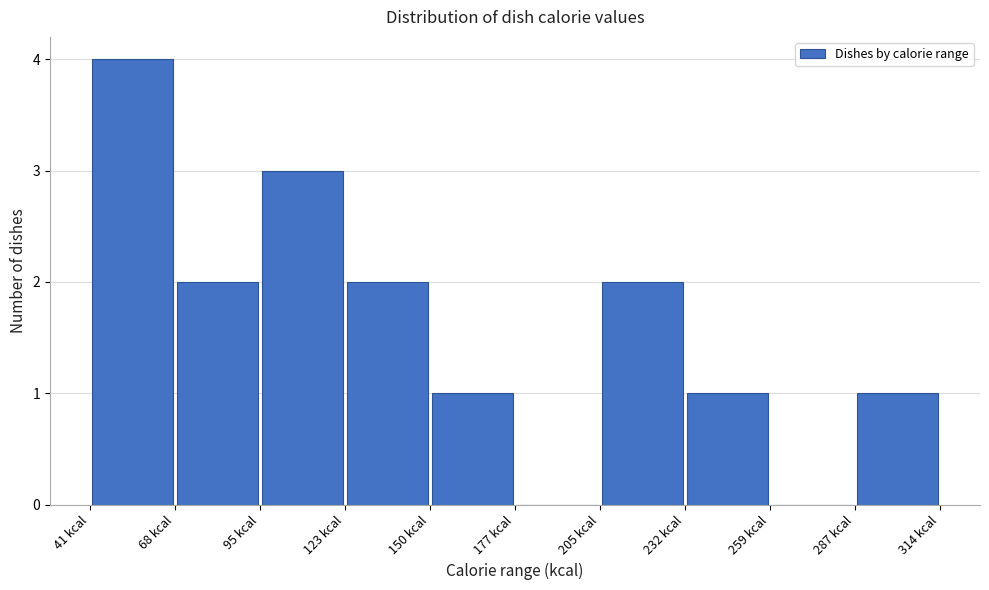

Reading left to right, list every bar in this chart as the range it spans on the x-axis followed by its height. Neither the bar edges nor the heights are printed on the chart, so give them approximately, as read against the axes.

40 to 70: 4
70 to 95: 2
95 to 125: 3
125 to 150: 2
150 to 175: 1
175 to 205: 0
205 to 230: 2
230 to 260: 1
260 to 285: 0
285 to 315: 1